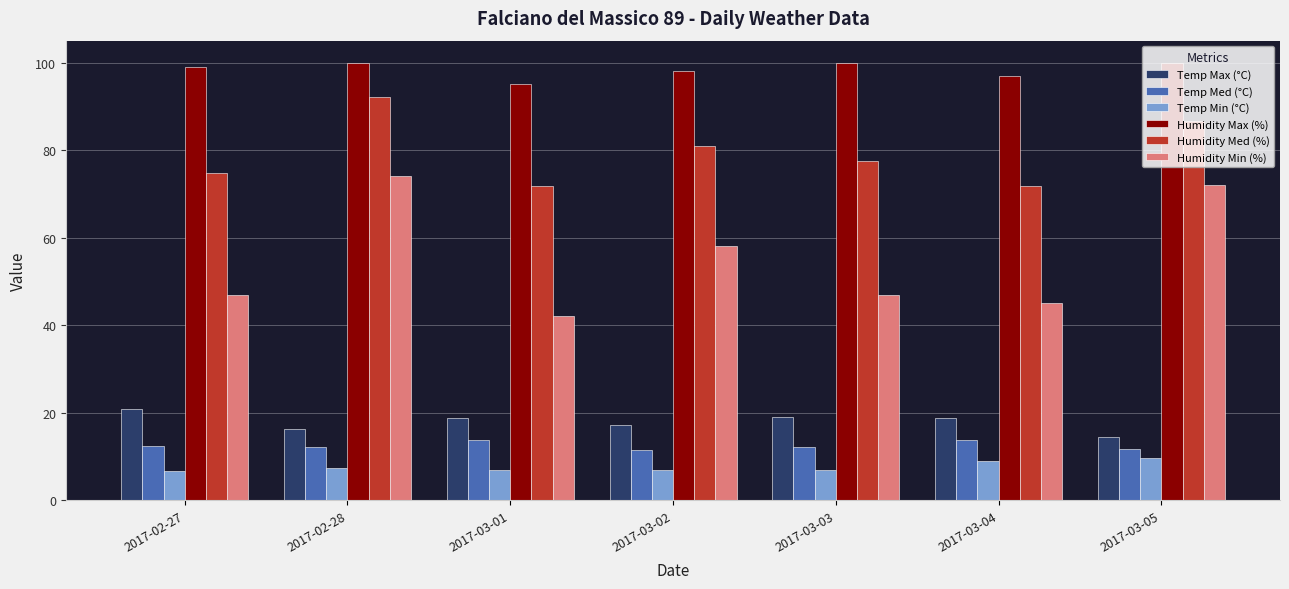

What are all the series names shown in the legend?

Temp Max (°C), Temp Med (°C), Temp Min (°C), Humidity Max (%), Humidity Med (%), Humidity Min (%)